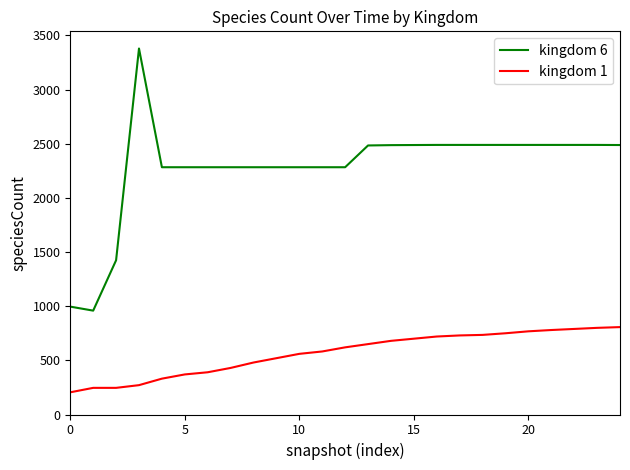

List the series in order of their peak value, lowest first.

kingdom 1, kingdom 6